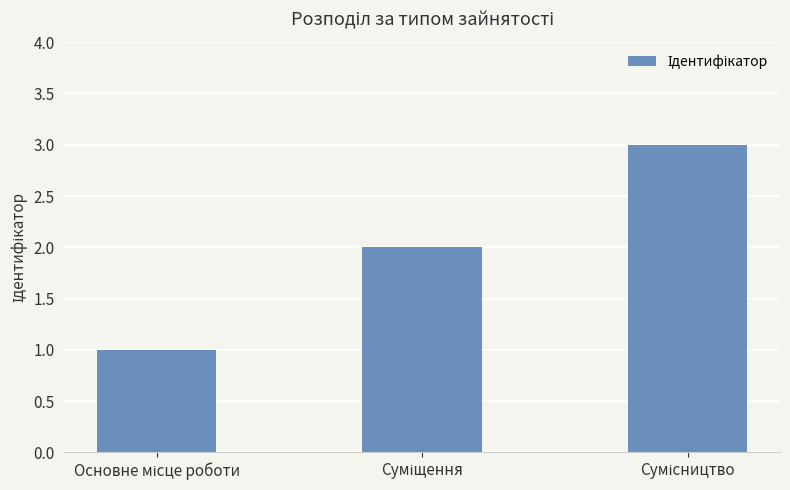

What is the maximum value shown in the chart?

3